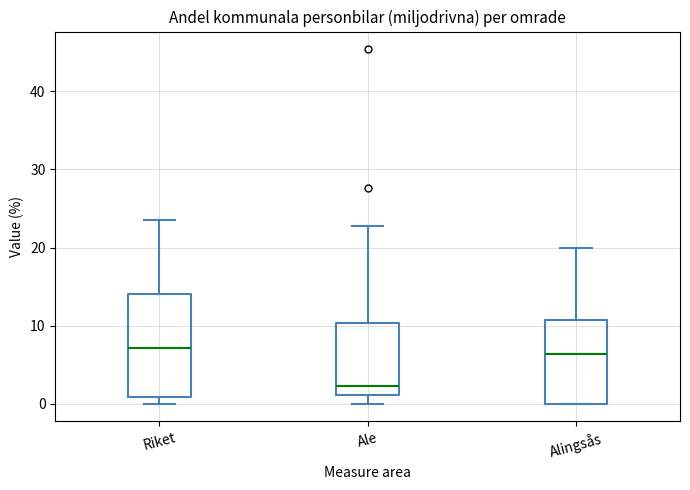

Reading left to right, read every box against the y-axis: the position of its median line, the range the box covers, and the ends of its whiskers. The values are not printed on the chart, so give them approximately, as read against the axis.

Riket: median 7, box 1 to 14, whiskers 0 to 24
Ale: median 2, box 1 to 10, whiskers 0 to 23
Alingsås: median 6, box 0 to 11, whiskers 0 to 20